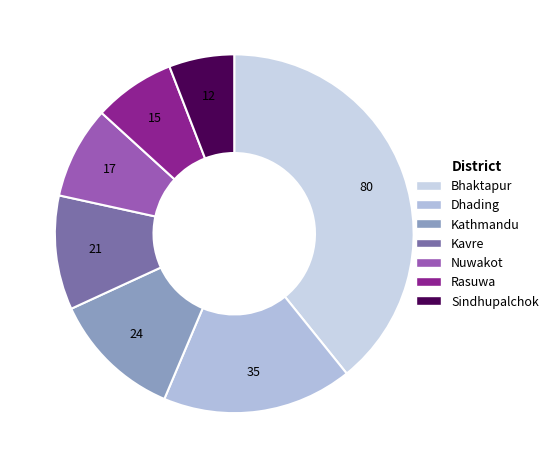

Rank the categories by value from highest to lowest.

Bhaktapur, Dhading, Kathmandu, Kavre, Nuwakot, Rasuwa, Sindhupalchok